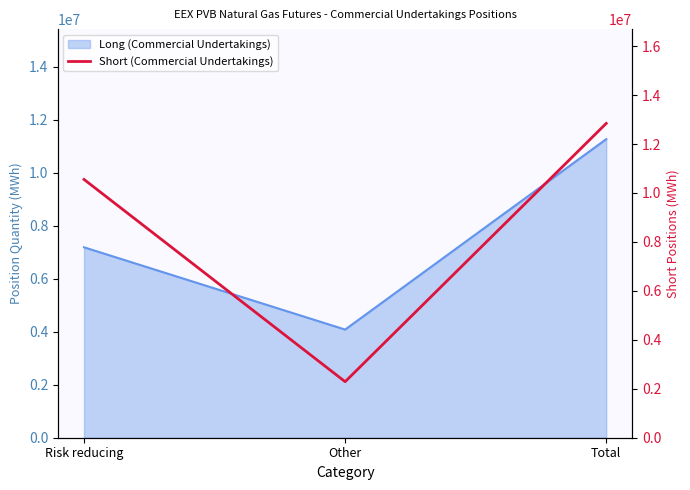

How many data points are less than 10553250?

1